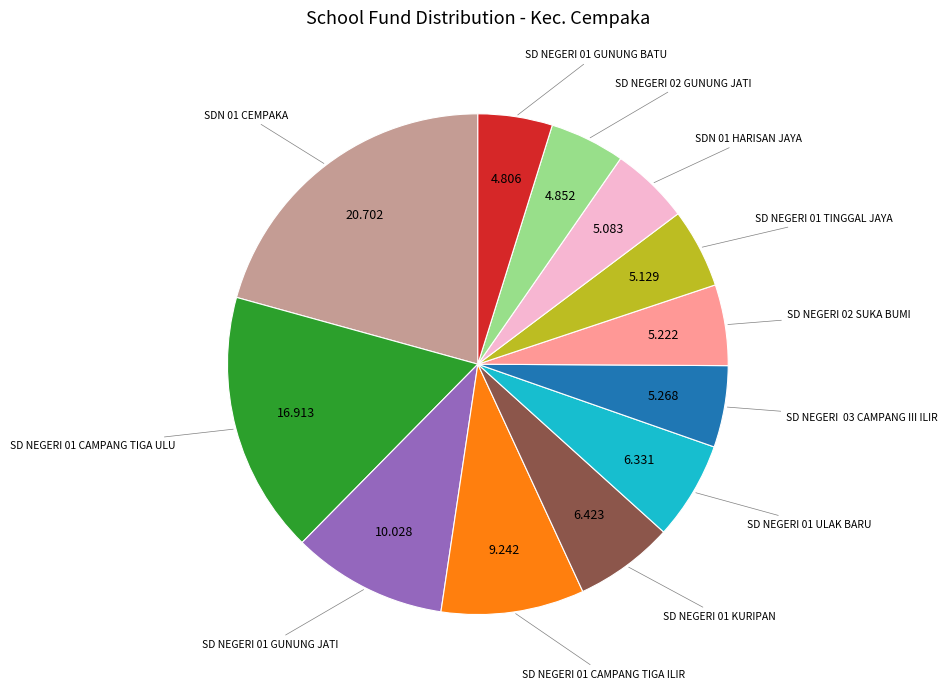

Combined, do SD NEGERI 01 CAMPANG TIGA ILIR and SDN 01 HARISAN JAYA account for over 50%?

No